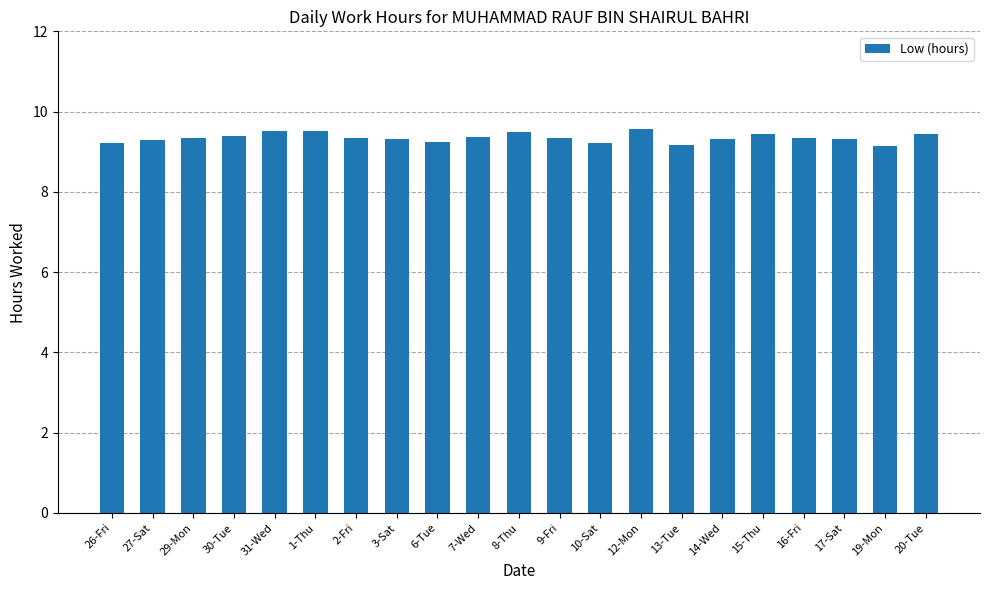

What is the smallest value displayed?

9.1